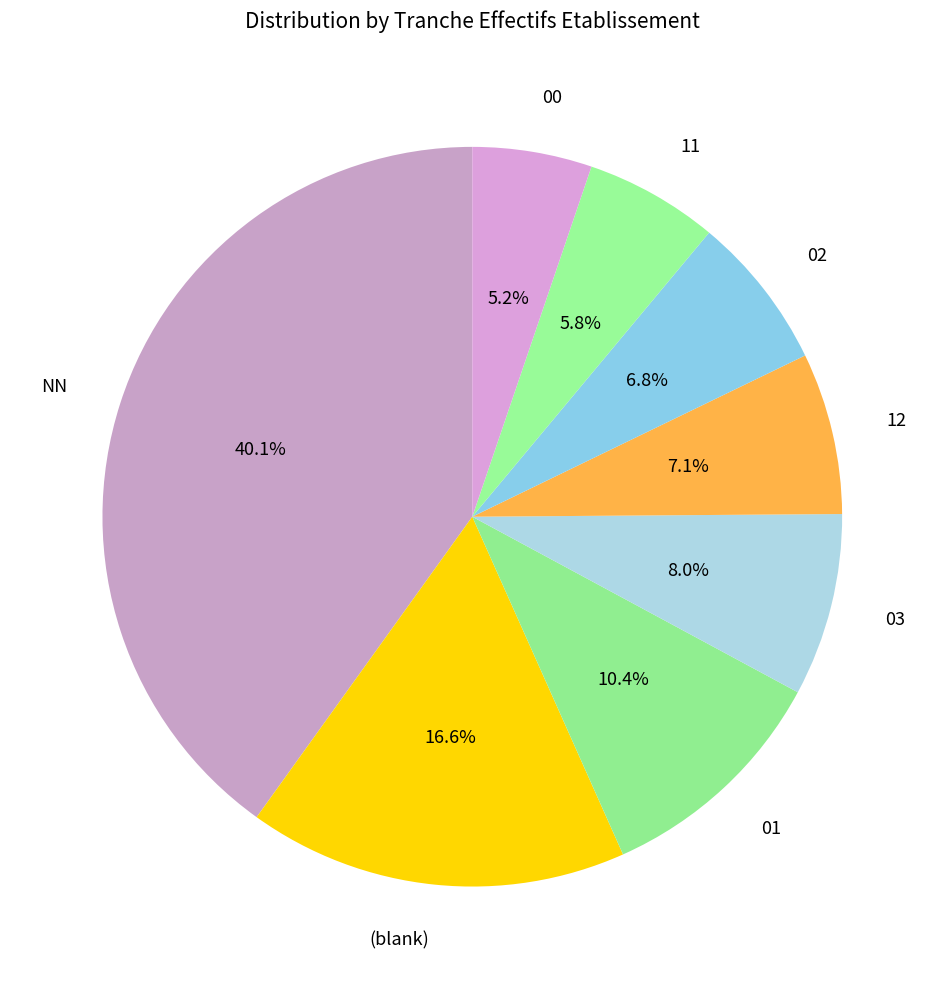

Does any single category account for the majority?

No